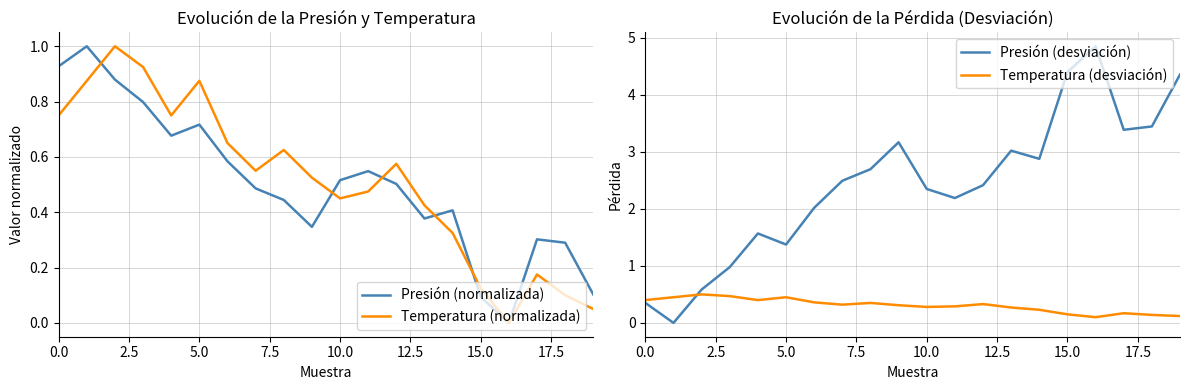

After their last crossing, which series has the higher values: Temperatura (normalizada) or Temperatura (desviación)?

Temperatura (desviación)